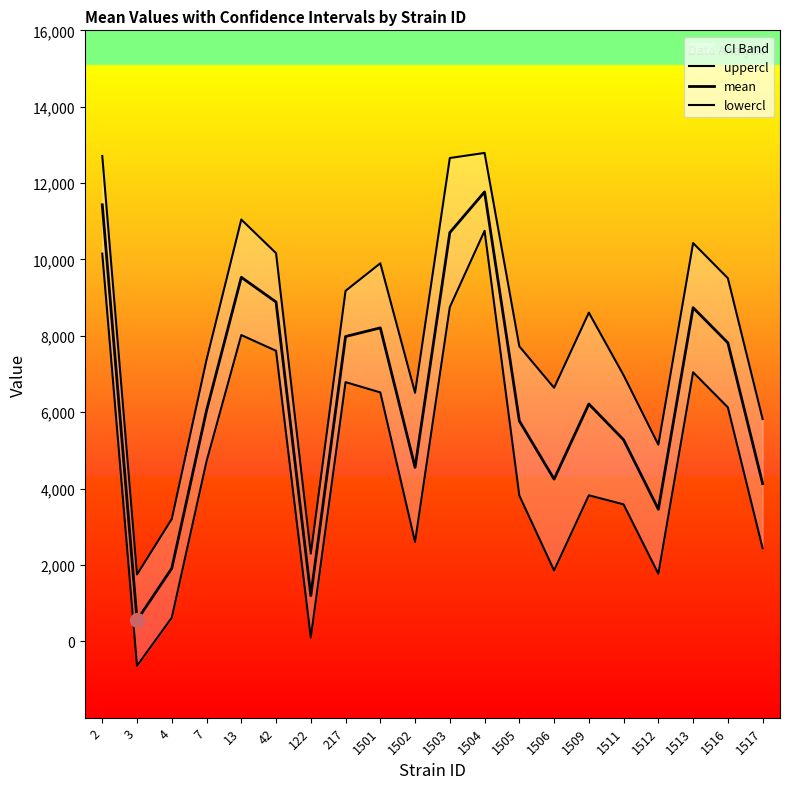

What is the sum of all mean values?

128440.0